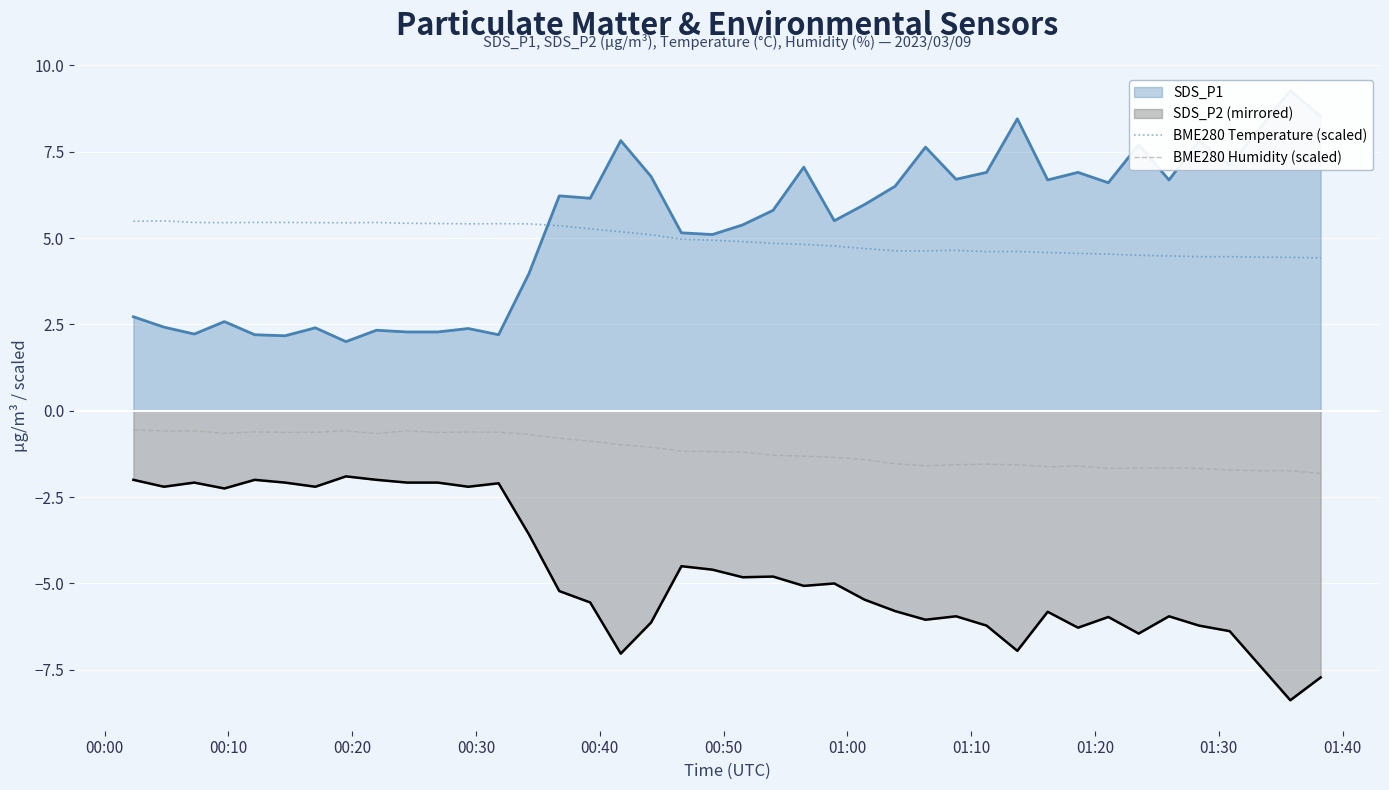

True or false: BME280 Temperature (scaled) and BME280 Humidity (scaled) cross at least once.

False